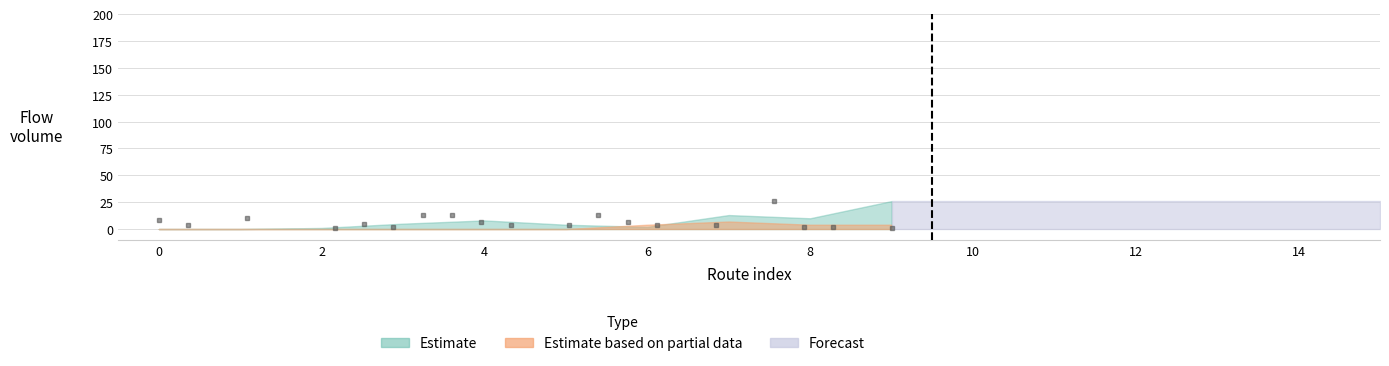

Where is the first local minimum for Estimate?

6